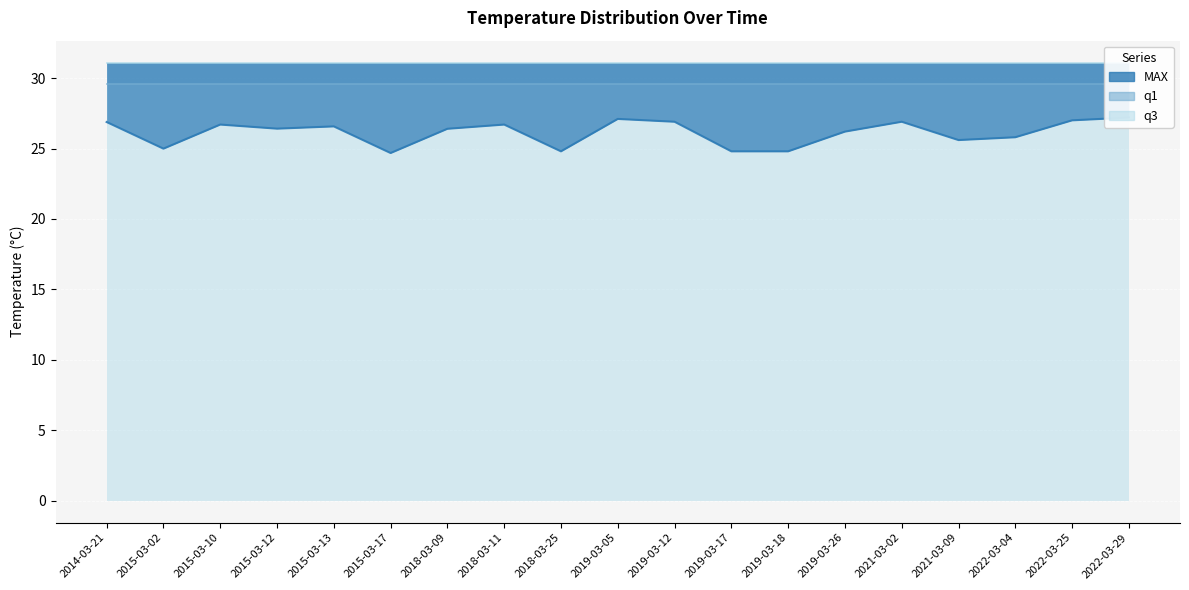

Reading left to right, list all the values displayed in this chart.

MAX: 2014-03-21=26.9	2015-03-02=25.0	2015-03-10=26.7	2015-03-12=26.4	2015-03-13=26.6	2015-03-17=24.7	2018-03-09=26.4	2018-03-11=26.7	2018-03-25=24.8	2019-03-05=27.1	2019-03-12=26.9	2019-03-17=24.8	2019-03-18=24.8	2019-03-26=26.2	2021-03-02=26.9	2021-03-09=25.6	2022-03-04=25.8	2022-03-25=27.0	2022-03-29=27.2
q1: 2014-03-21=29.6	2015-03-02=29.6	2015-03-10=29.6	2015-03-12=29.6	2015-03-13=29.6	2015-03-17=29.6	2018-03-09=29.6	2018-03-11=29.6	2018-03-25=29.6	2019-03-05=29.6	2019-03-12=29.6	2019-03-17=29.6	2019-03-18=29.6	2019-03-26=29.6	2021-03-02=29.6	2021-03-09=29.6	2022-03-04=29.6	2022-03-25=29.6	2022-03-29=29.6
q3: 2014-03-21=31.1	2015-03-02=31.1	2015-03-10=31.1	2015-03-12=31.1	2015-03-13=31.1	2015-03-17=31.1	2018-03-09=31.1	2018-03-11=31.1	2018-03-25=31.1	2019-03-05=31.1	2019-03-12=31.1	2019-03-17=31.1	2019-03-18=31.1	2019-03-26=31.1	2021-03-02=31.1	2021-03-09=31.1	2022-03-04=31.1	2022-03-25=31.1	2022-03-29=31.1